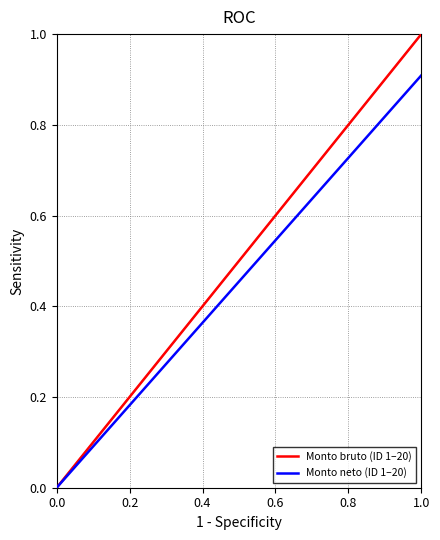

List the series in order of their overall mean, lowest first.

Monto neto (ID 1–20), Monto bruto (ID 1–20)